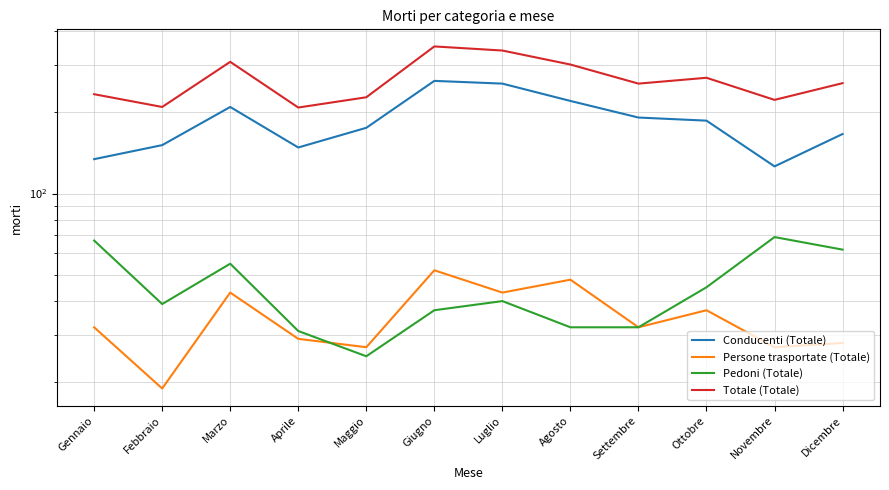

Which has a higher value, Novembre or Luglio?

Luglio